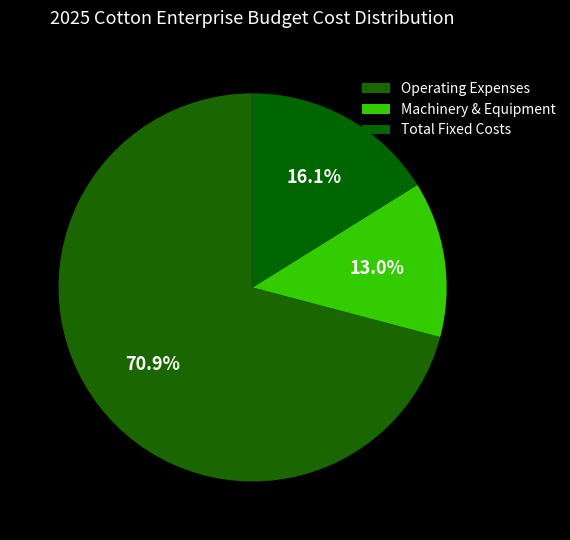

Does Operating Expenses represent more than half of the total?

Yes